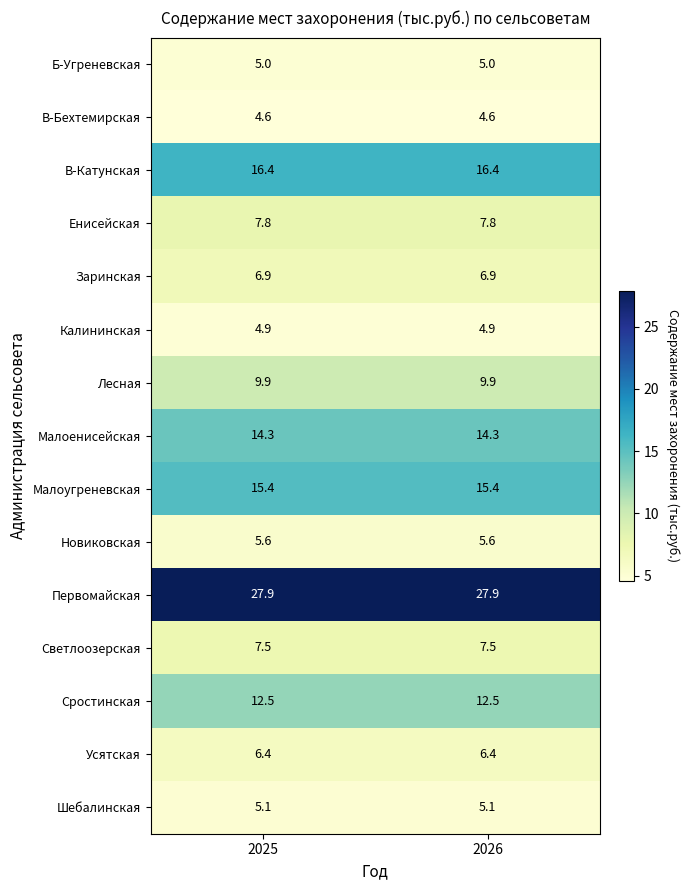

True or false: Сростинская has a value of 12.5 at 2026.

True